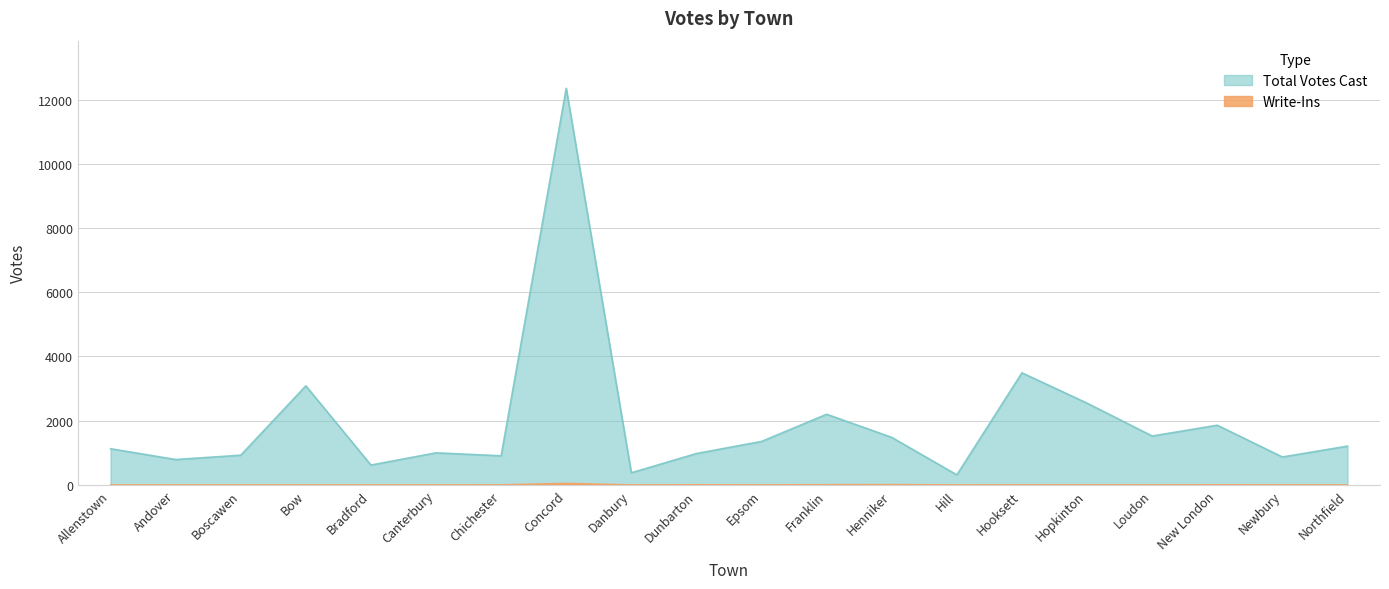

Rank the series at Epsom from lowest to highest value.

Write-Ins, Total Votes Cast